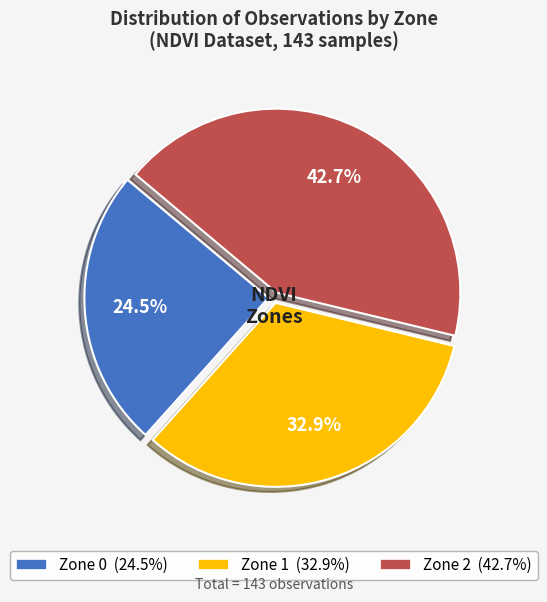

How many slices are in this pie chart?

3